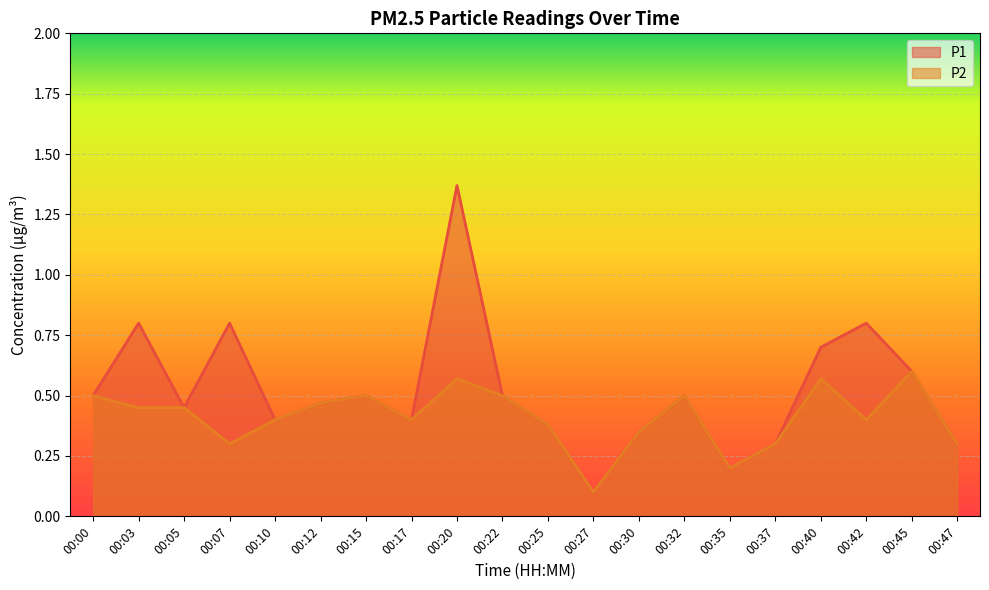

What are all the series names shown in the legend?

P1, P2